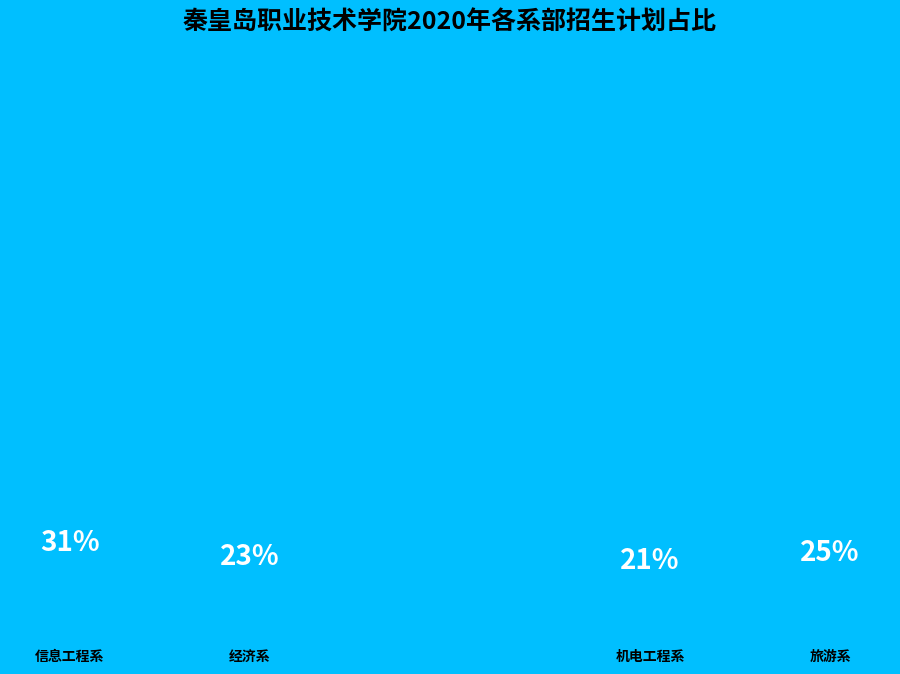

True or false: 经济系 accounts for 36% of the total.

False